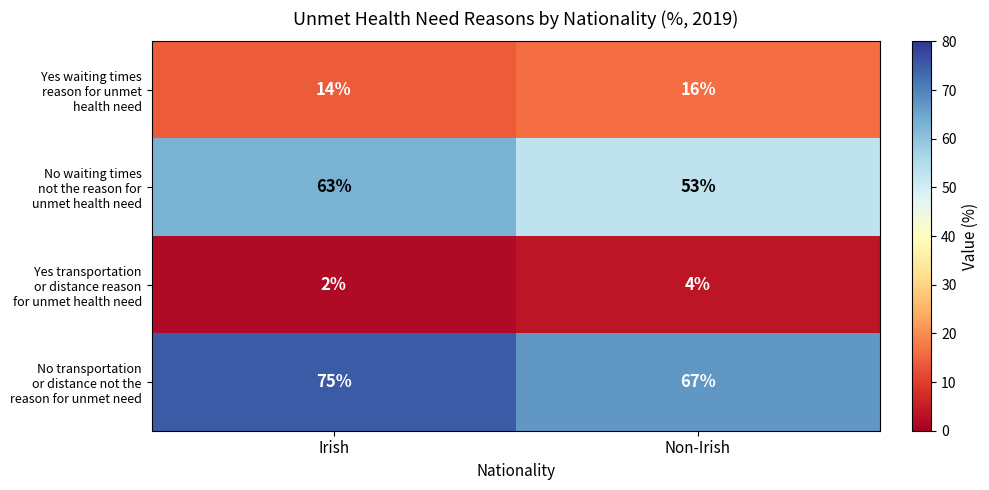

What is the maximum value shown in the chart?

75